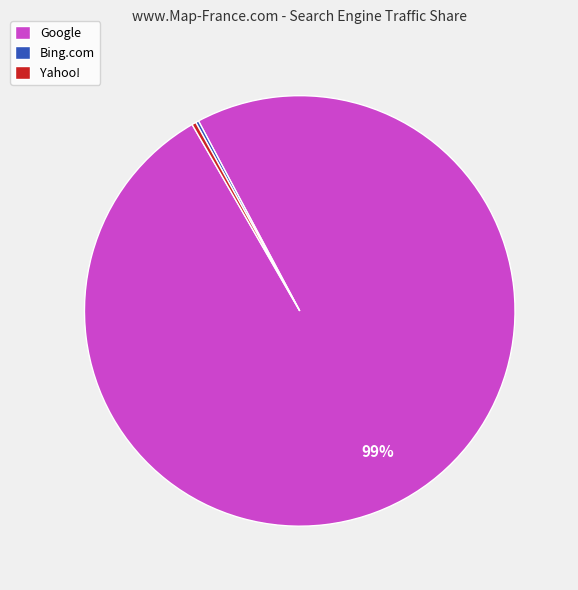

Combined, do Yahoo! and Google account for over 50%?

Yes